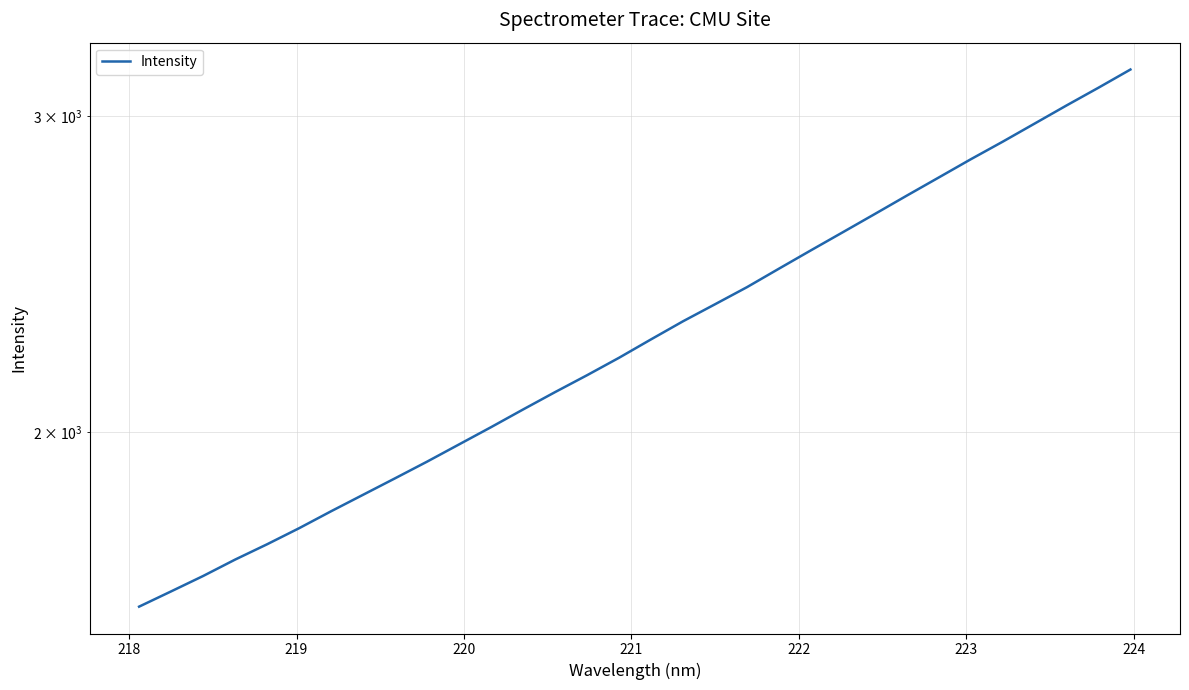

Does the chart have visible grid lines?

Yes